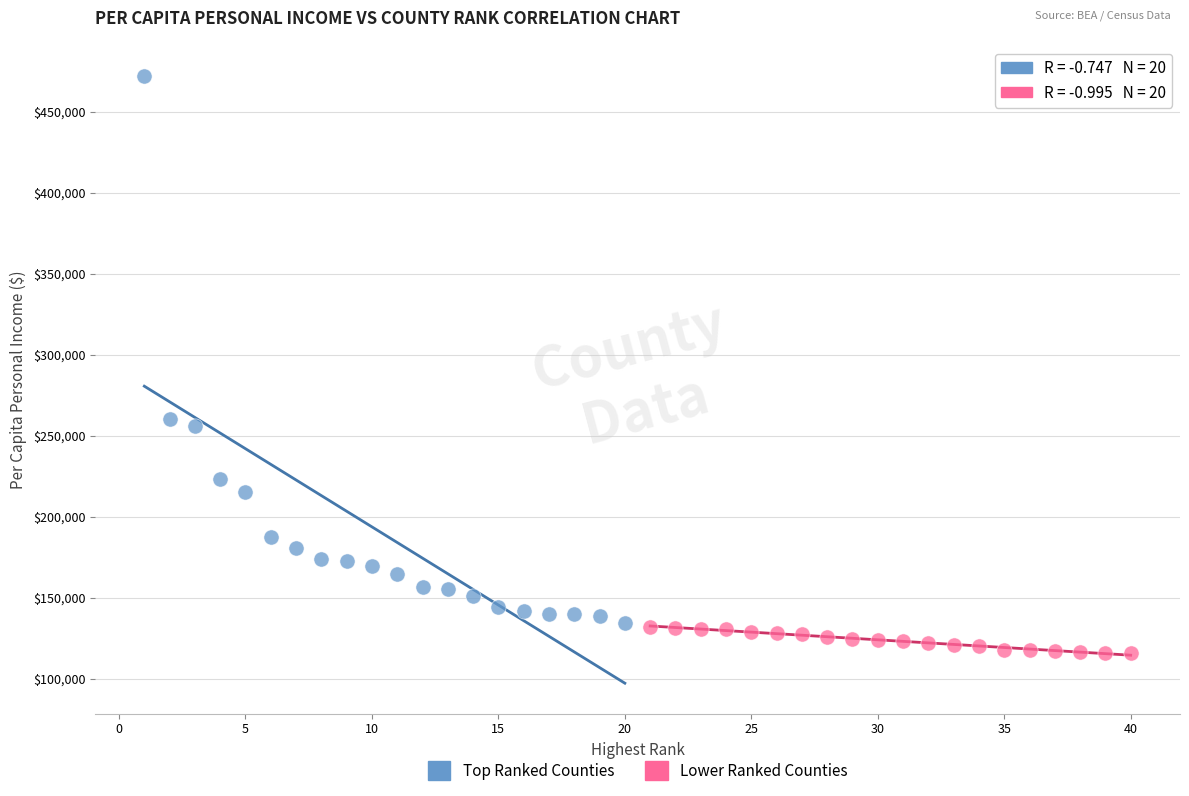

Which series contains the highest Y value?

Top Ranked Counties